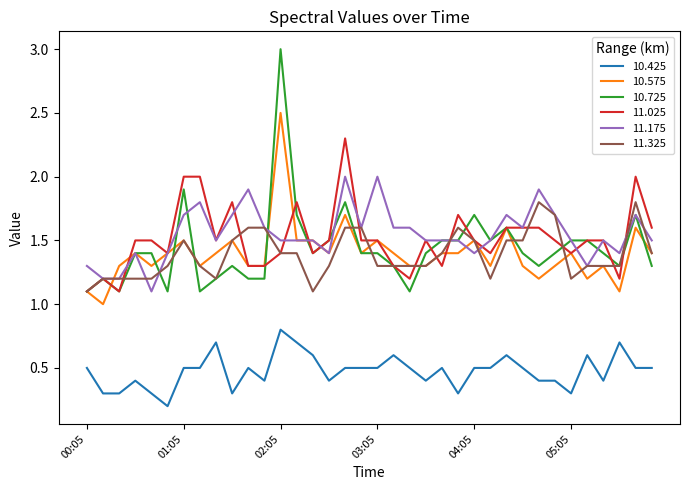

List the series in order of their peak value, lowest first.

10.425, 11.325, 11.175, 11.025, 10.575, 10.725